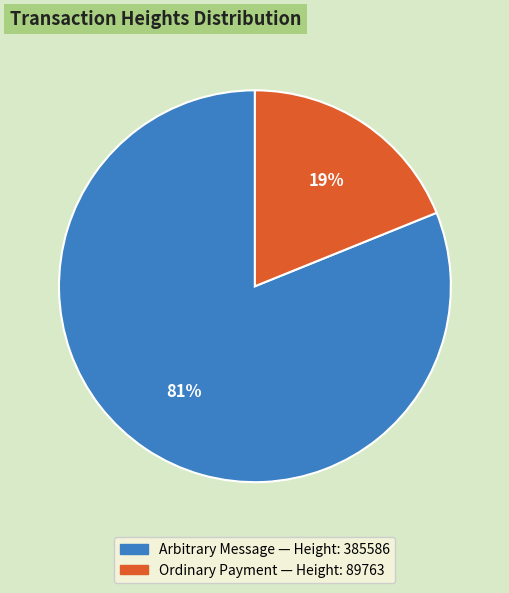

Is there any slice that represents more than half of the pie?

Yes